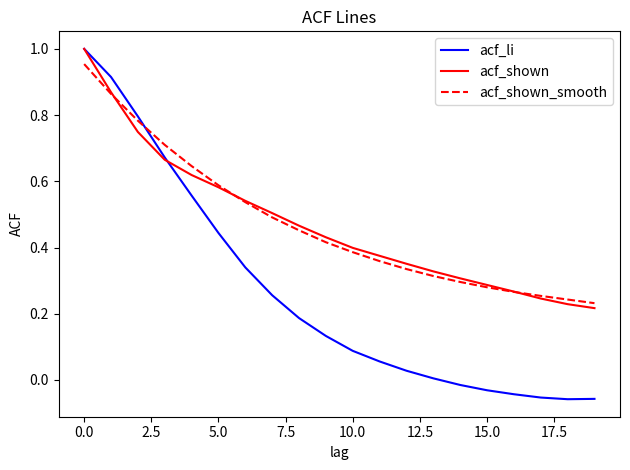

What are all the series names shown in the legend?

acf_li, acf_shown, acf_shown_smooth